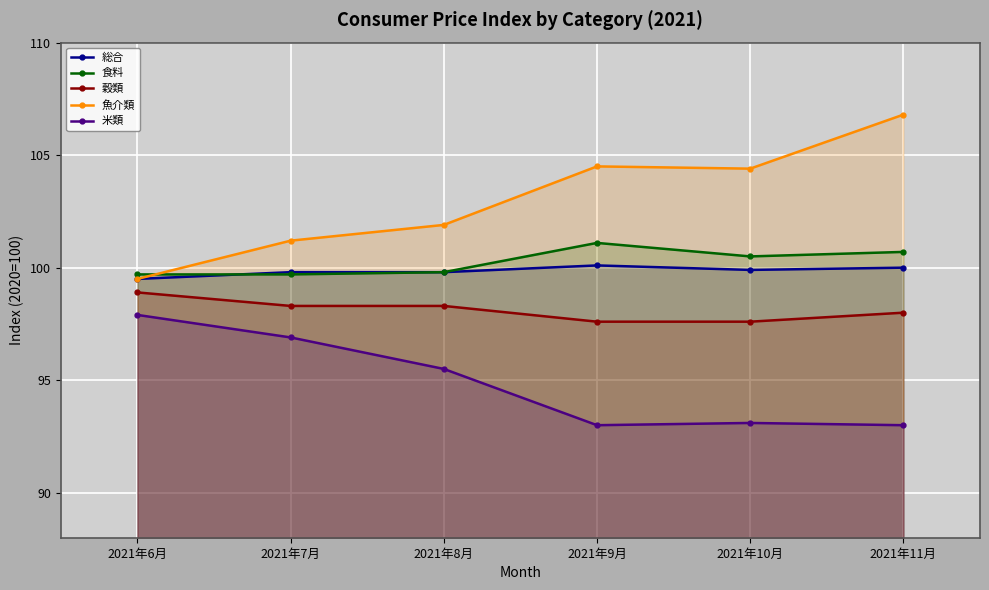

Reading left to right, what are all the values shown in this chart?

総合: 99.5	99.8	99.8	100.1	99.9	100.0
食料: 99.7	99.7	99.8	101.1	100.5	100.7
穀類: 98.9	98.3	98.3	97.6	97.6	98.0
魚介類: 99.5	101.2	101.9	104.5	104.4	106.8
米類: 97.9	96.9	95.5	93.0	93.1	93.0